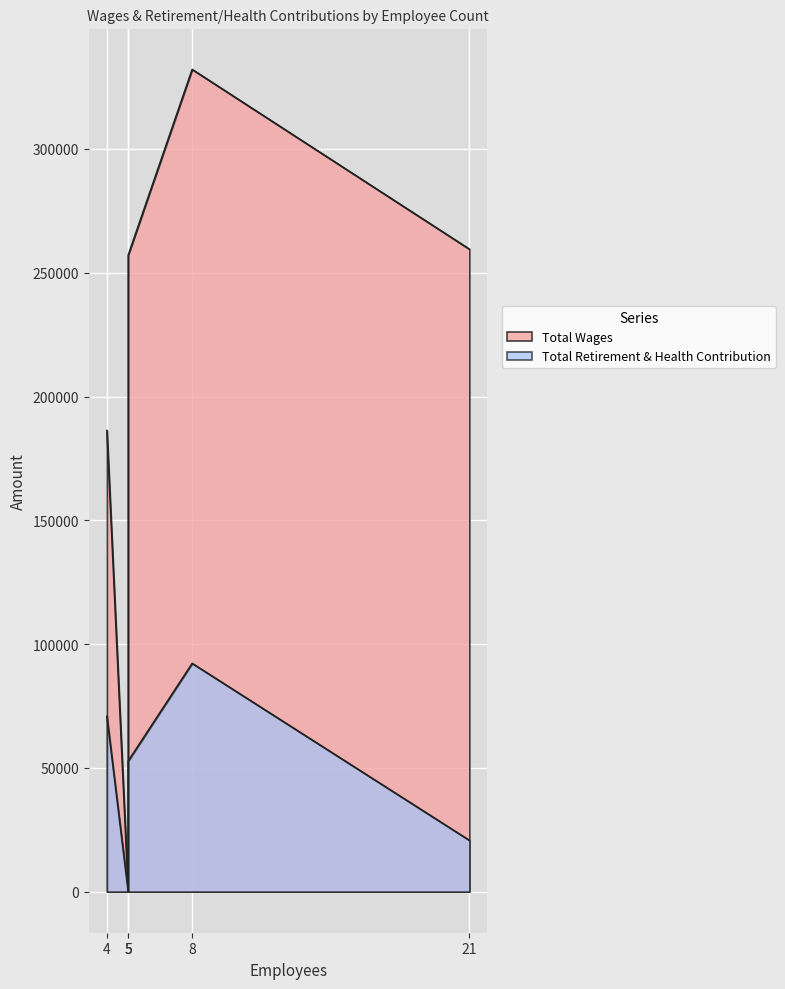

How many lines are shown in the chart?

2